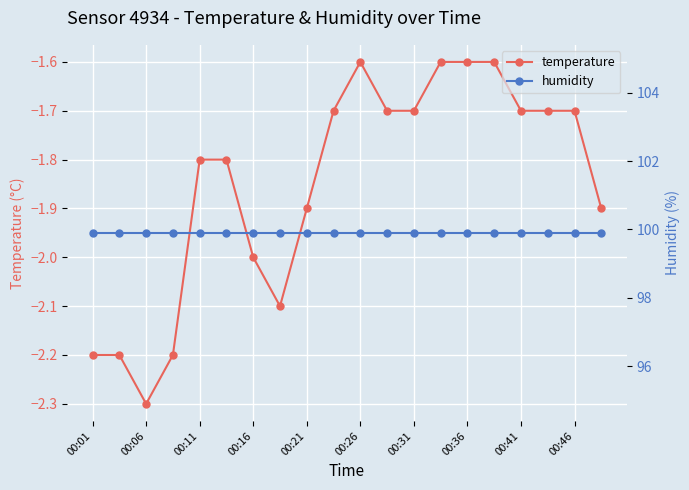

What is the highest value of the temperature series?

-1.6